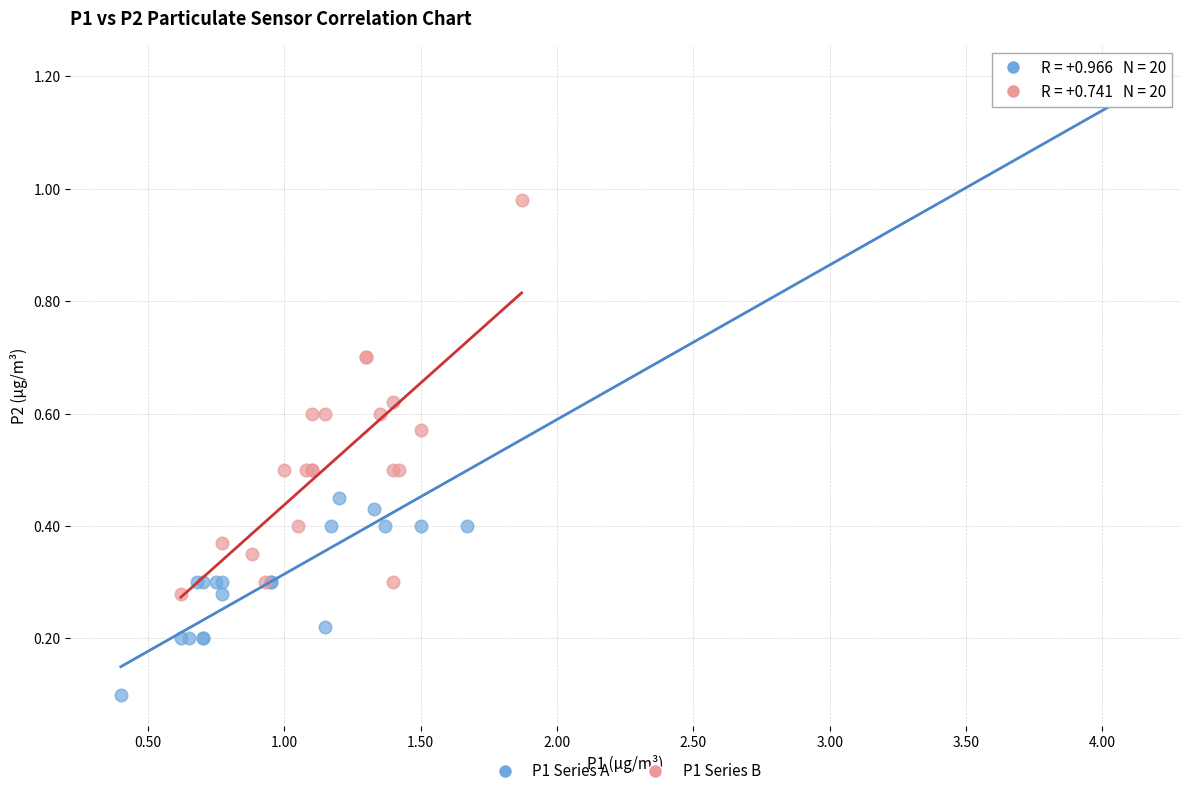

Which series reaches the minimum Y coordinate?

P1 Series A